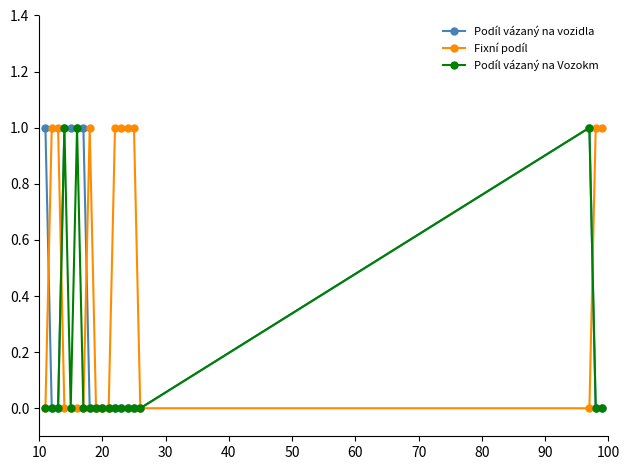

Which series has the largest total across all categories?

Fixní podíl